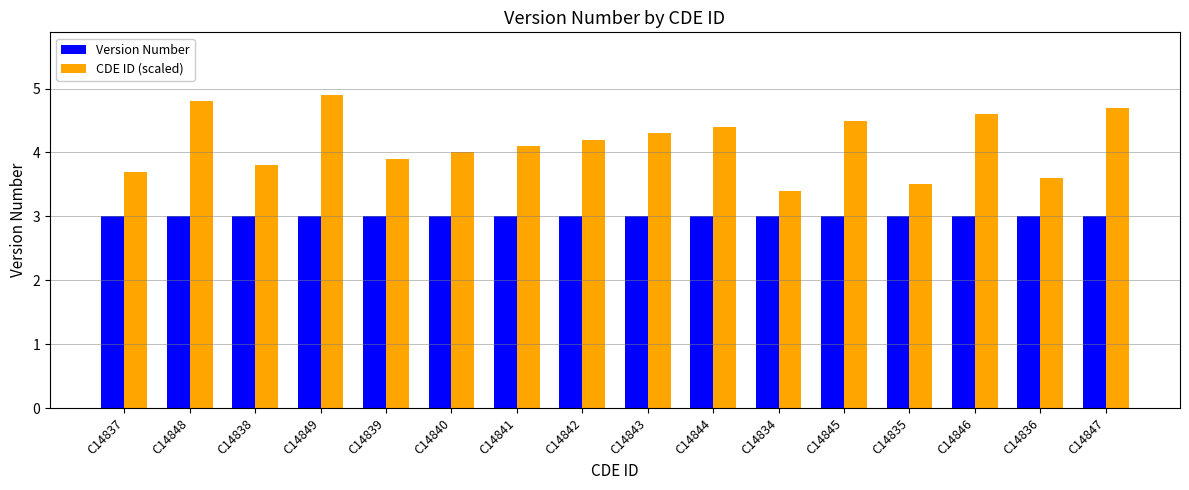

Is the value of CDE ID (scaled) at C14836 greater than the value of Version Number at C14835?

Yes